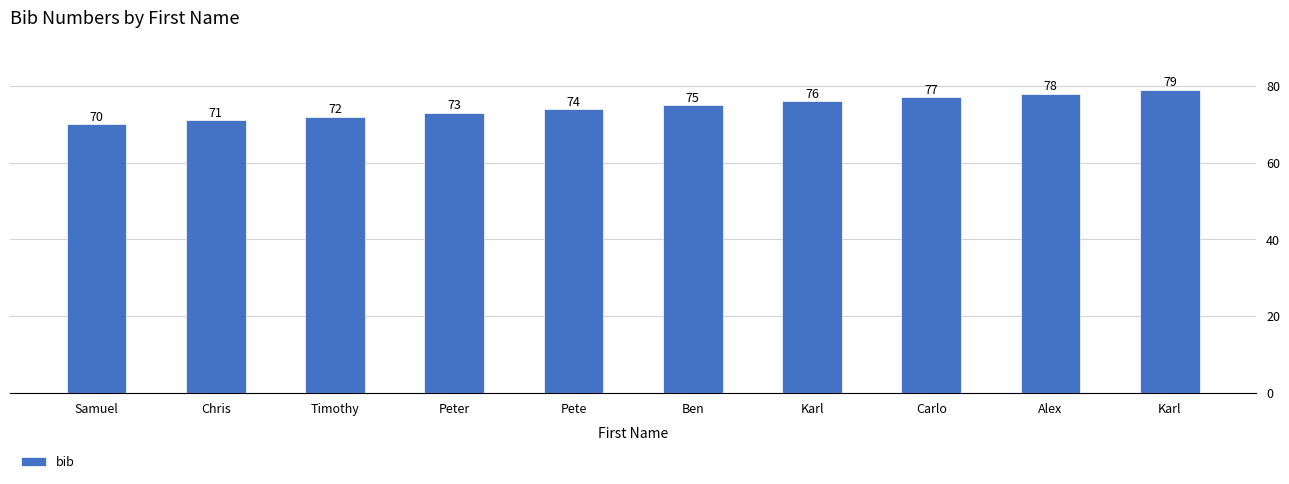

Where is the data nearest to the value 74?

Pete